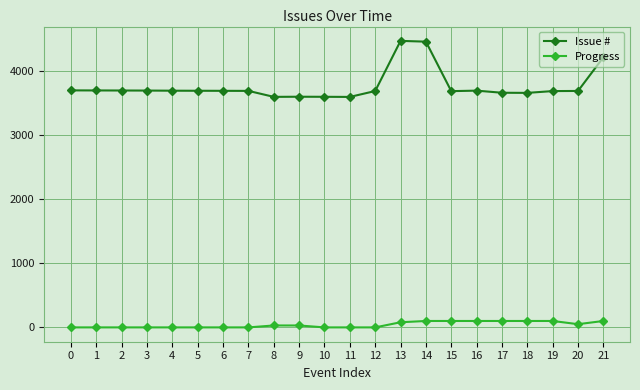

True or false: Progress and Issue # cross at least once.

False